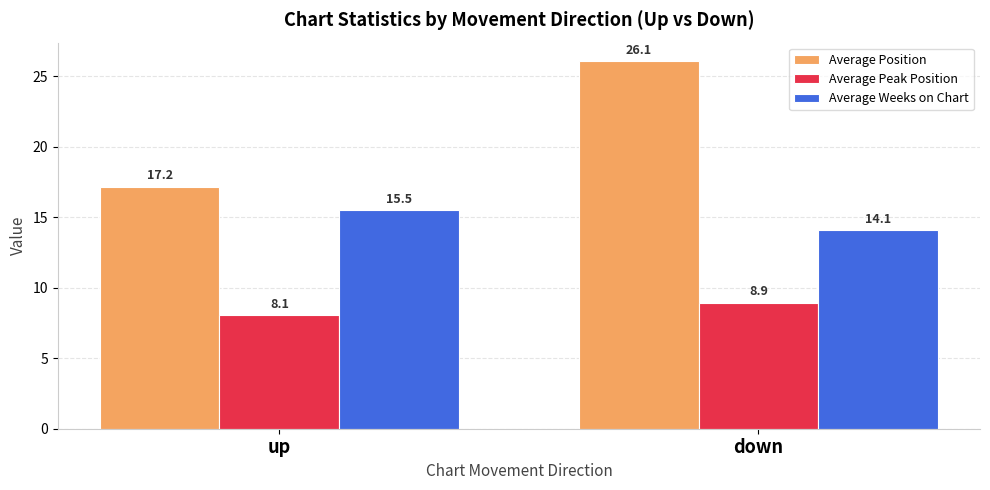

Which category has the highest value in the Average Position series?

down